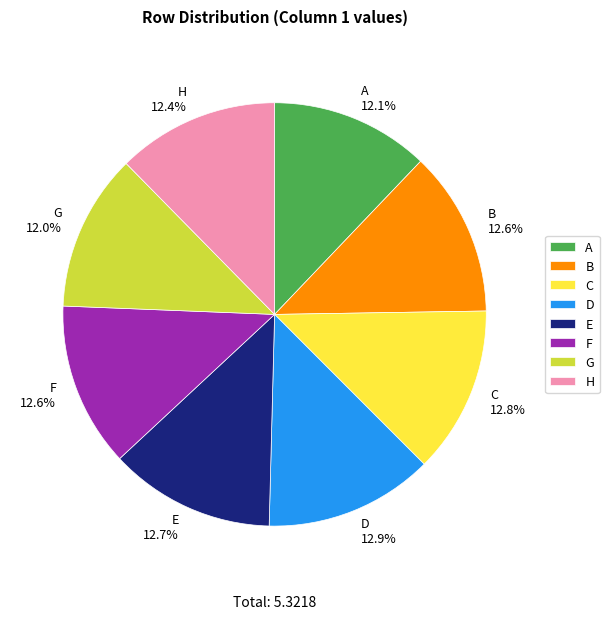

Is there a majority slice in this chart?

No